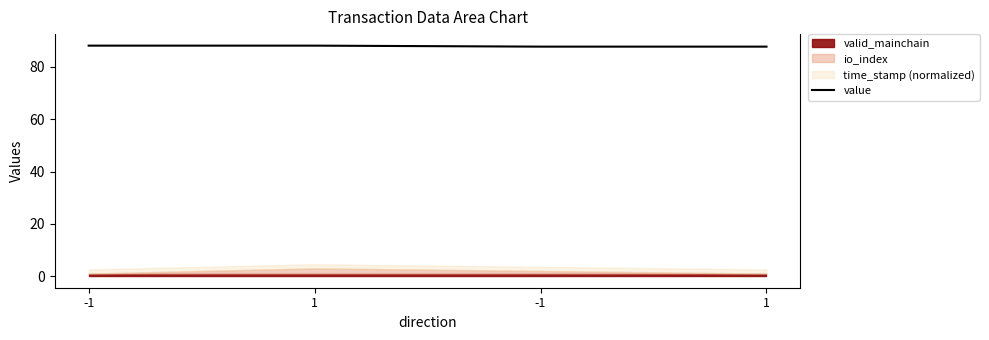

What is the label of the 2nd point from the left?

1